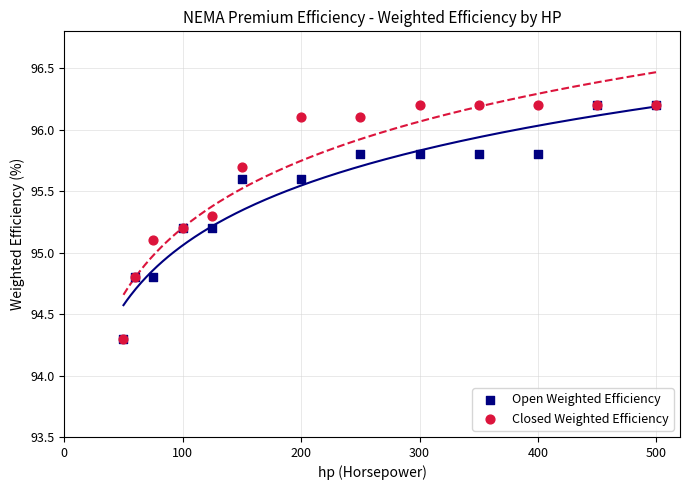

Across all series, what Y value is closest to 95?

95.1